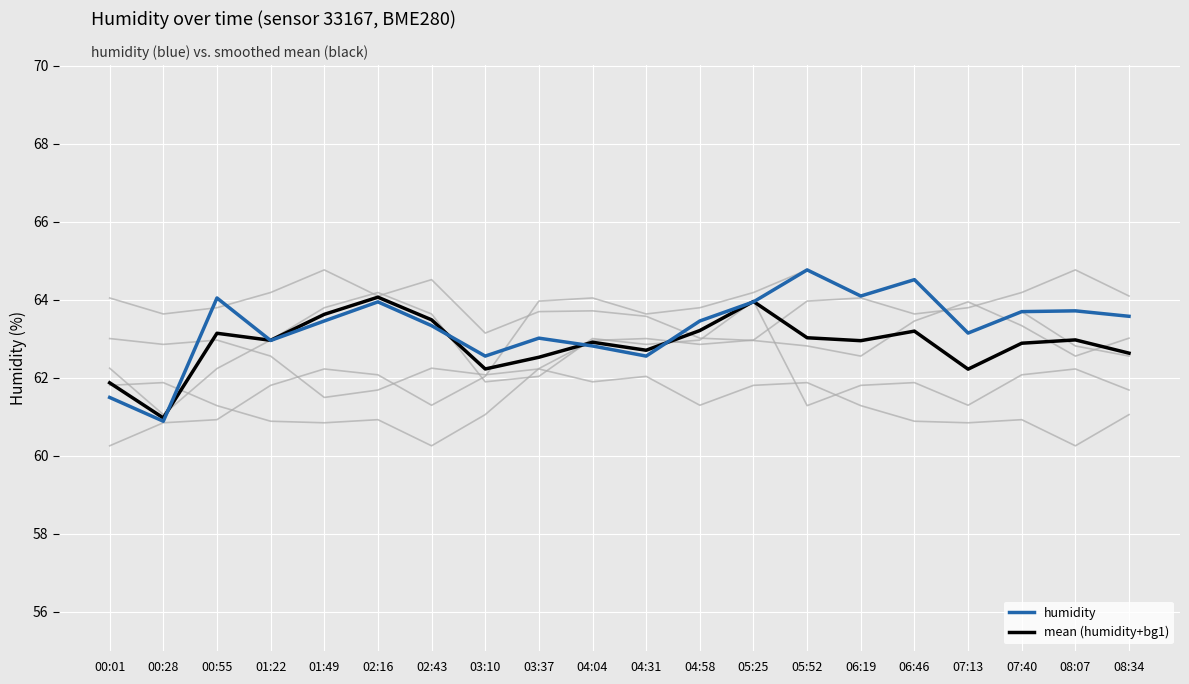

Between which two adjacent categories do mean (humidity+bg1) and humidity first intersect?

00:28 and 00:55